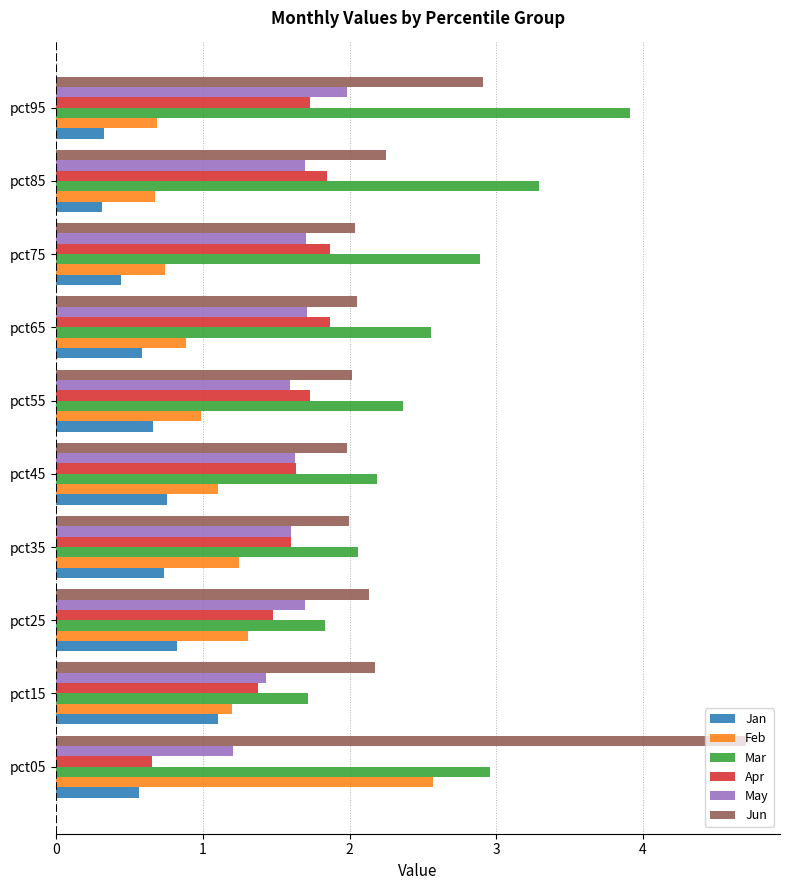

What is the difference between the highest and lowest values at pct85?

3.0